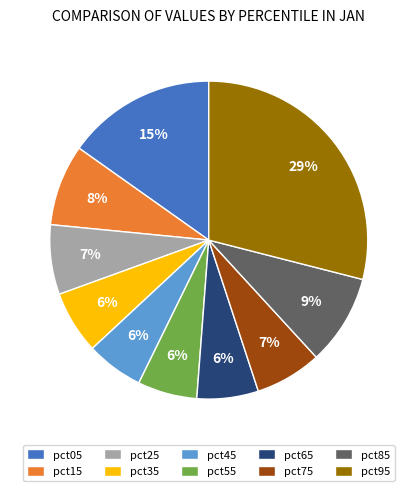

Do pct85 and pct25 together represent more than half of the pie?

No